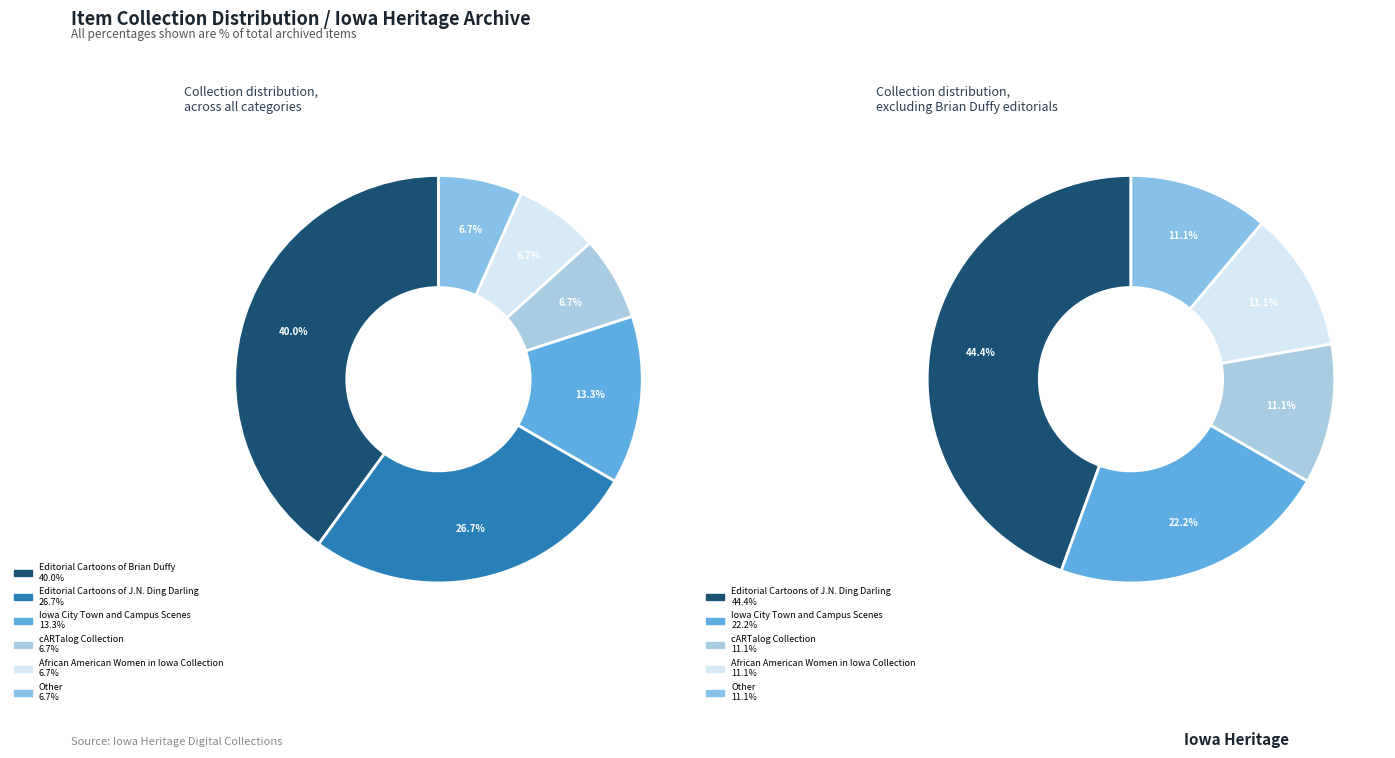

How much of the chart is everything except Editorial Cartoons of Brian Duffy?

60.0%